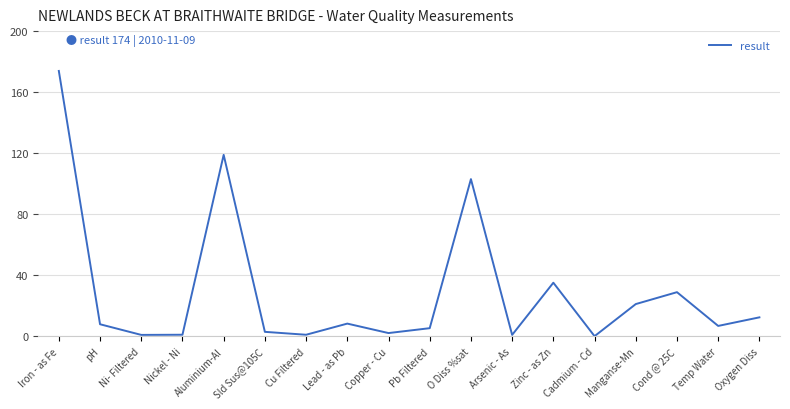

What is the maximum value shown in the chart?

174.0